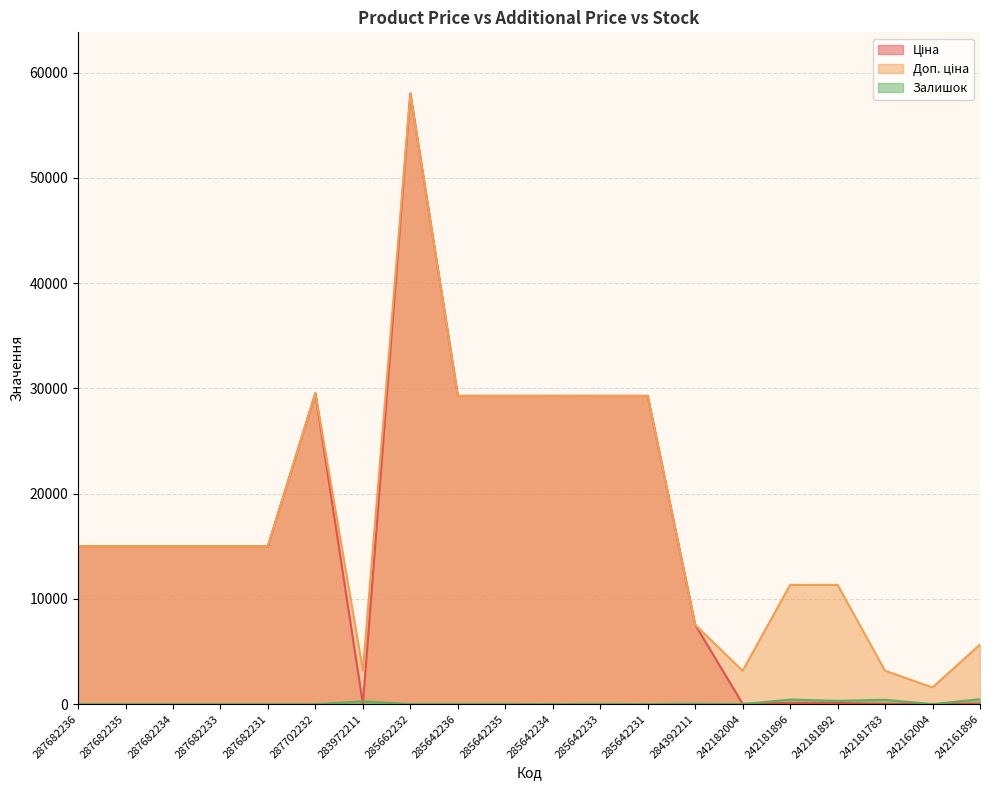

At which label does Доп. ціна first exceed 15019?

287682236